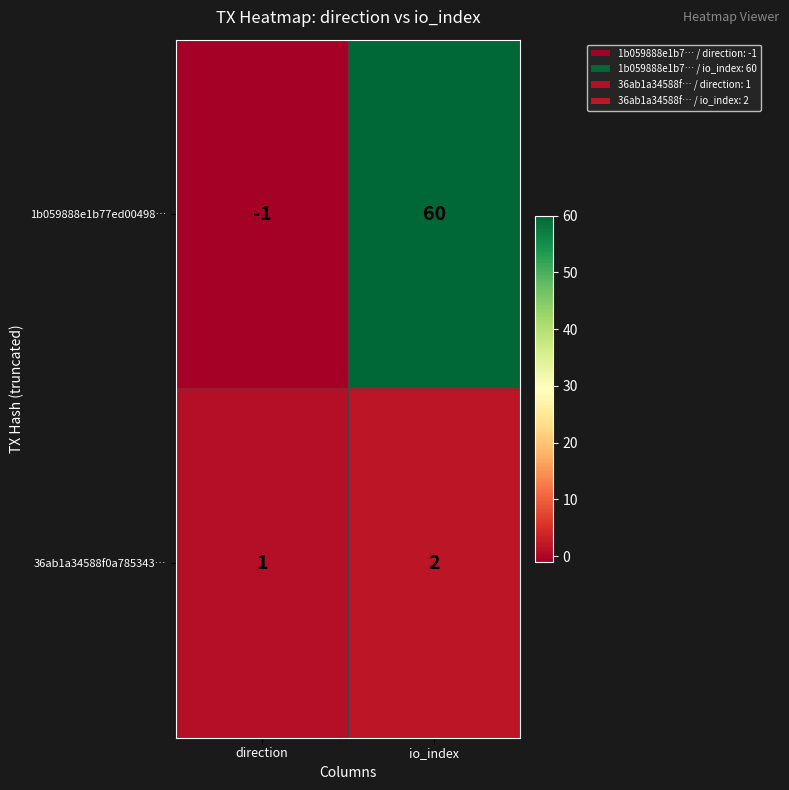

List the series in order of their overall mean, highest first.

1b059888e1b77ed00498…, 36ab1a34588f0a785343…